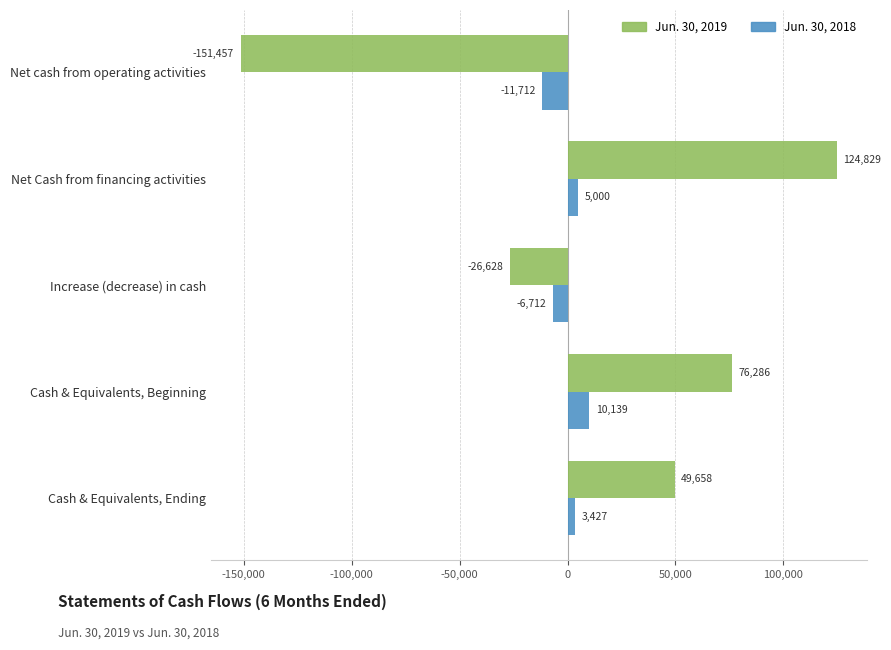

Is it true that Jun. 30, 2018 equals 10139 at Cash & Equivalents, Beginning?

True